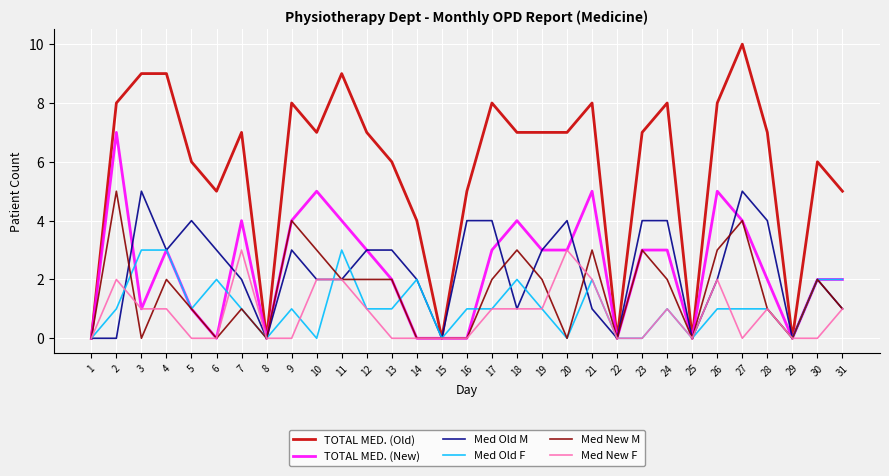

Count the TOTAL MED. (New) values in the range 0 to 4.

27